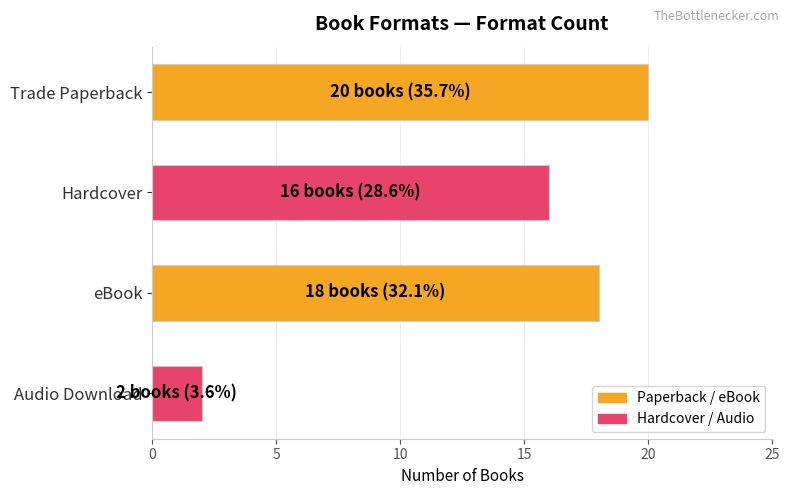

Reading top to bottom, list all the values displayed in this chart.

20	16	18	2